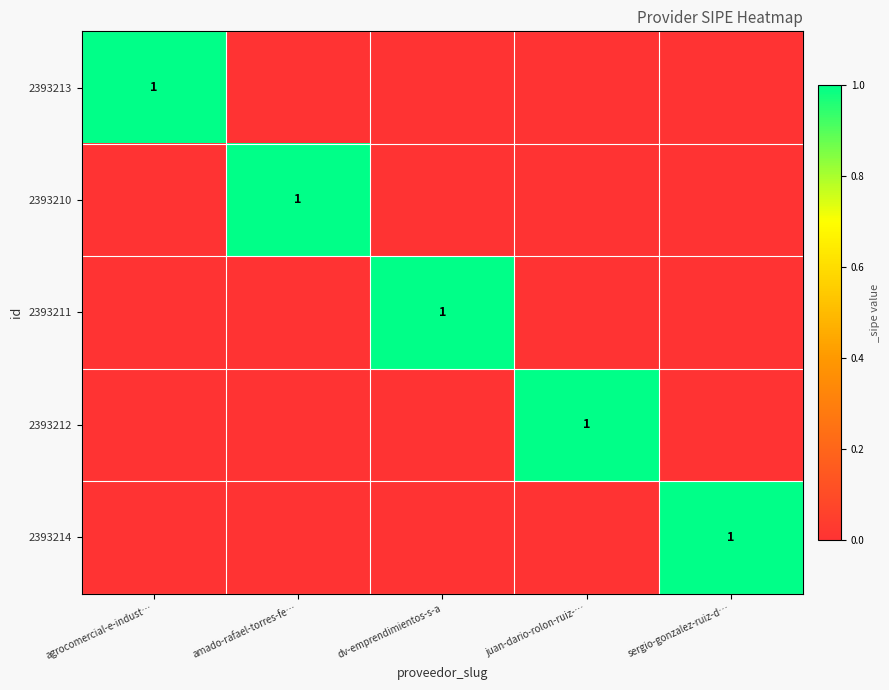

Is it true that 2393210 equals 0 at amado-rafael-torres-fe…?

False